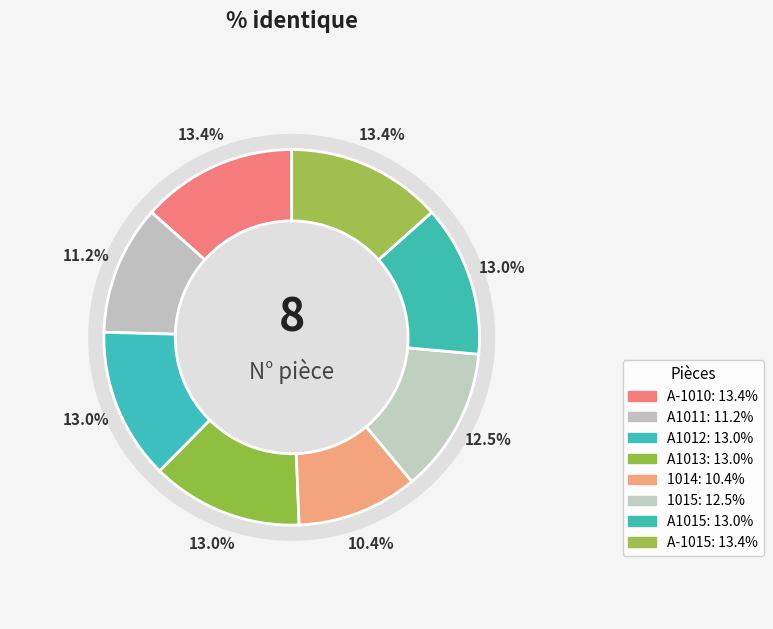

Count the number of slices in the pie.

8